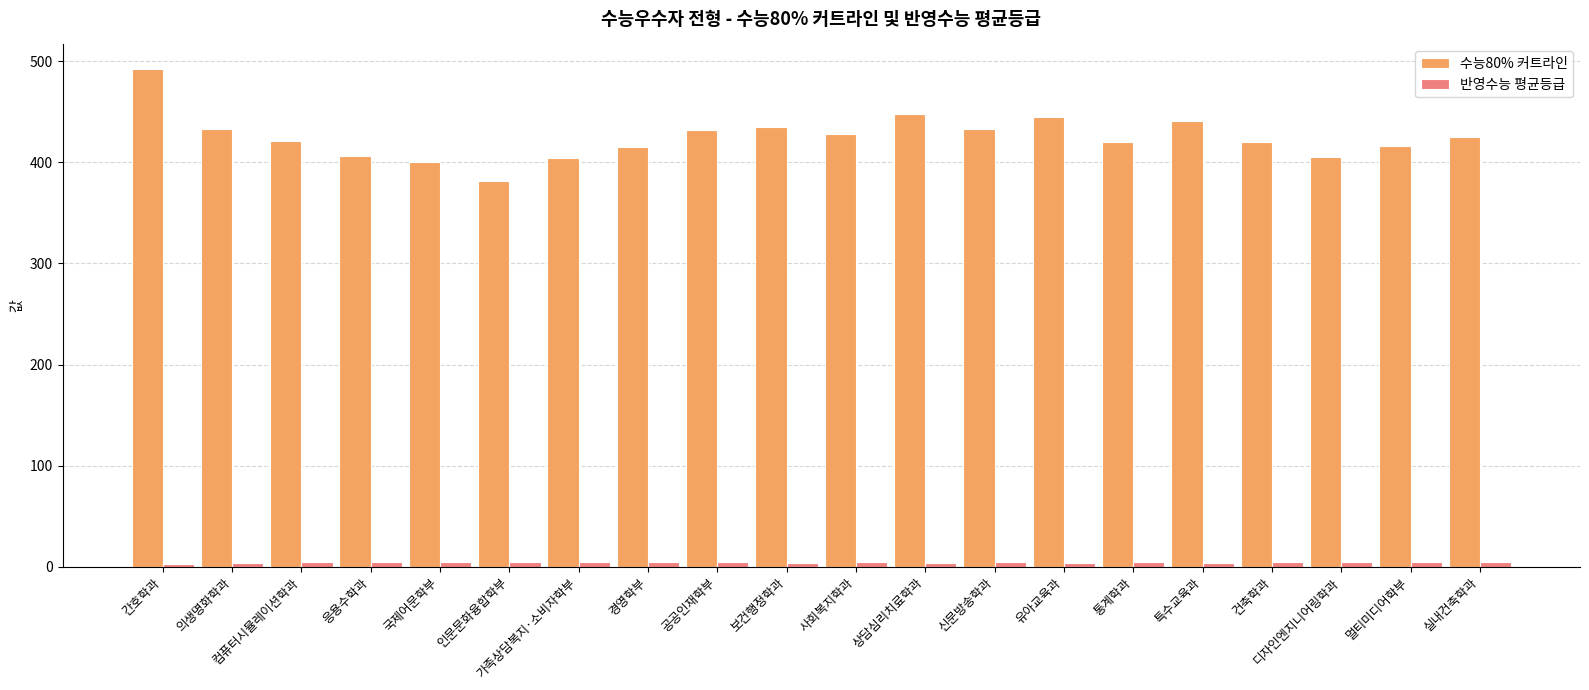

What is the difference between the maximum and minimum values in the 수능80% 커트라인 series?

110.0